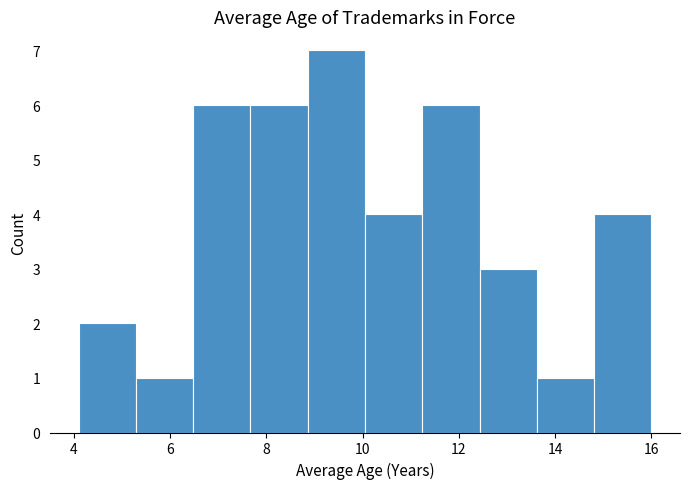

Reading left to right, list every bar in this chart as the range it spans on the x-axis followed by its height. Neither the bar edges nor the heights are printed on the chart, so give them approximately, as read against the axes.

4.2 to 5.2: 2
5.2 to 6.4: 1
6.4 to 7.6: 6
7.6 to 8.8: 6
8.8 to 10.0: 7
10.0 to 11.2: 4
11.2 to 12.4: 6
12.4 to 13.6: 3
13.6 to 14.8: 1
14.8 to 16.0: 4